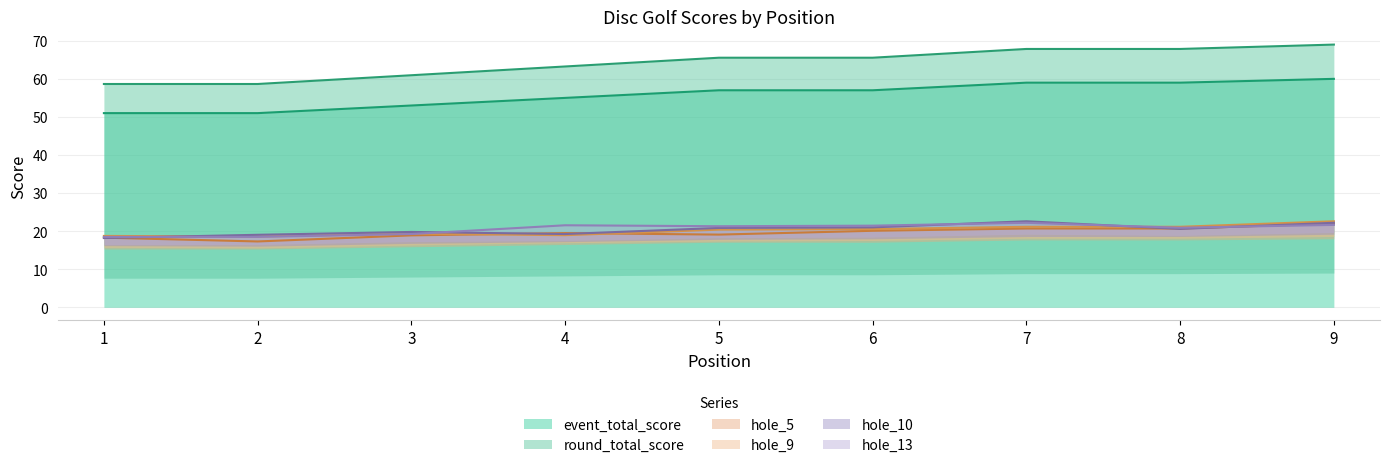

True or false: hole_9 has more than 1 interior local peaks.

False